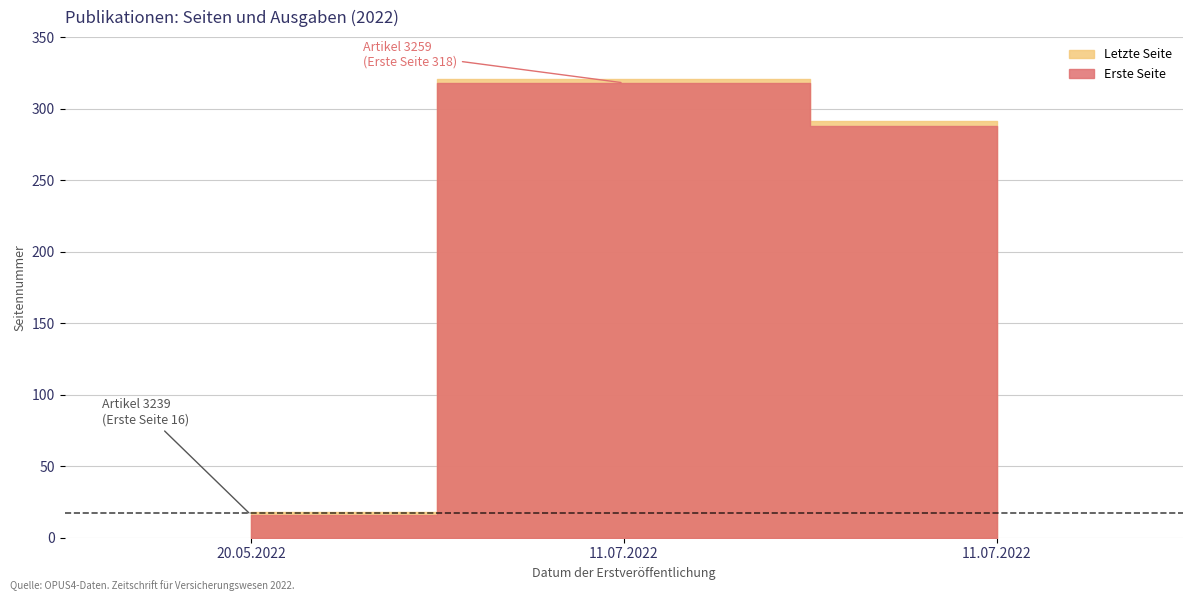

What is the label of the 1st point from the right?

11.07.2022